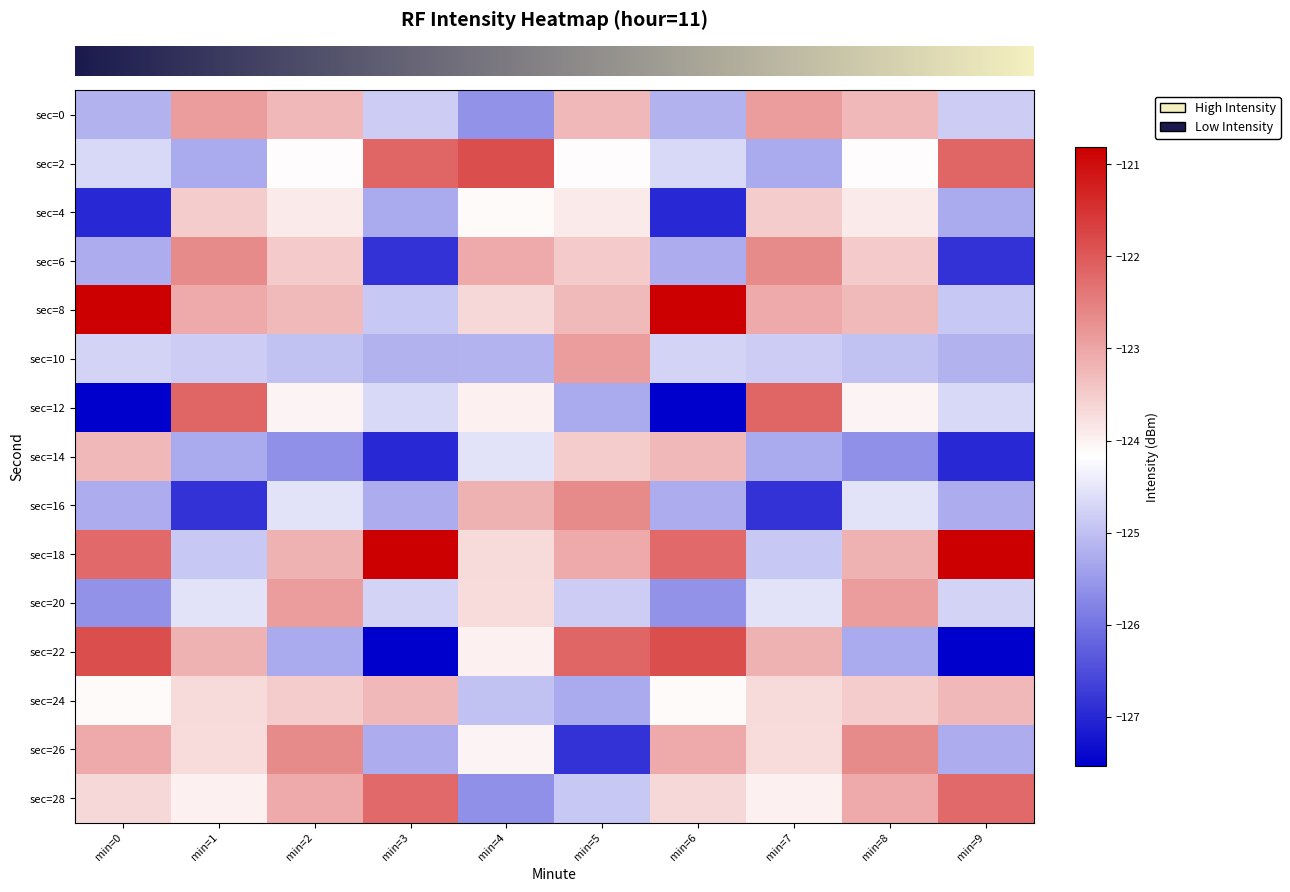

At which category is the sum across all series the highest?

min=2